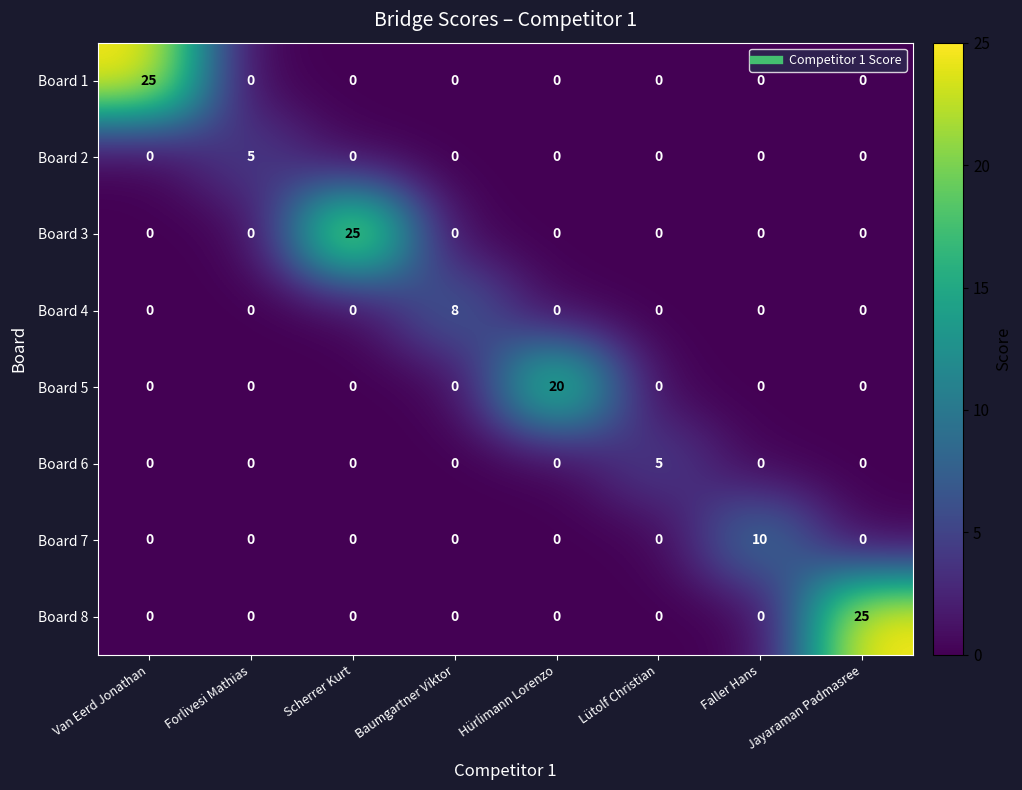

How many values in the Board 2 series exceed 0?

1